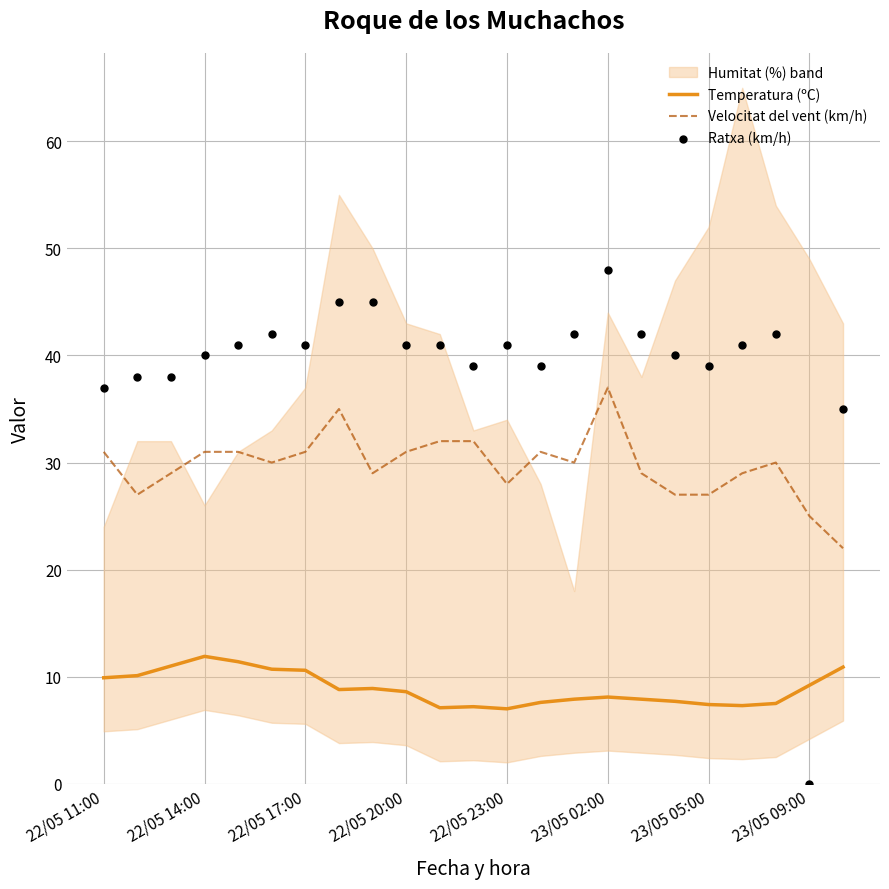

Which series has the largest total across all categories?

Ratxa (km/h)